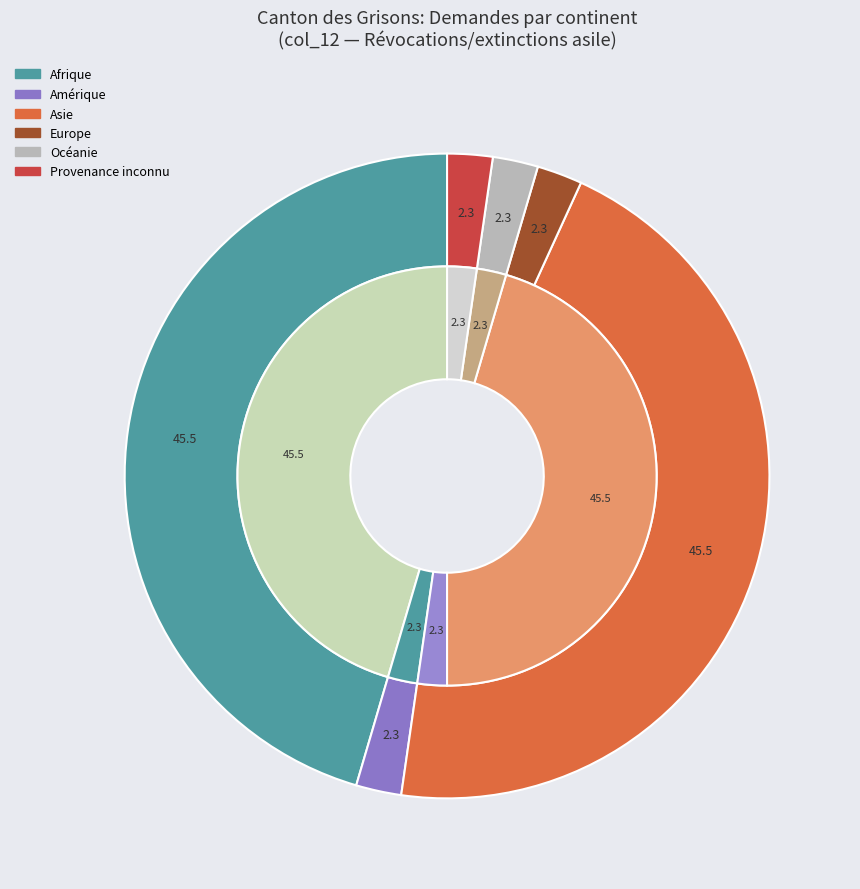

How many segments does this pie chart have?

6